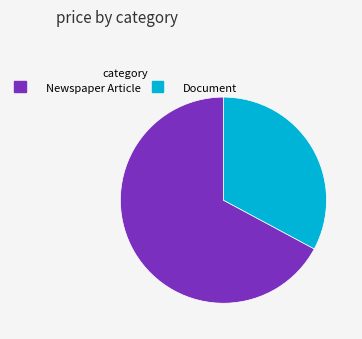

Is there any slice that represents more than half of the pie?

Yes